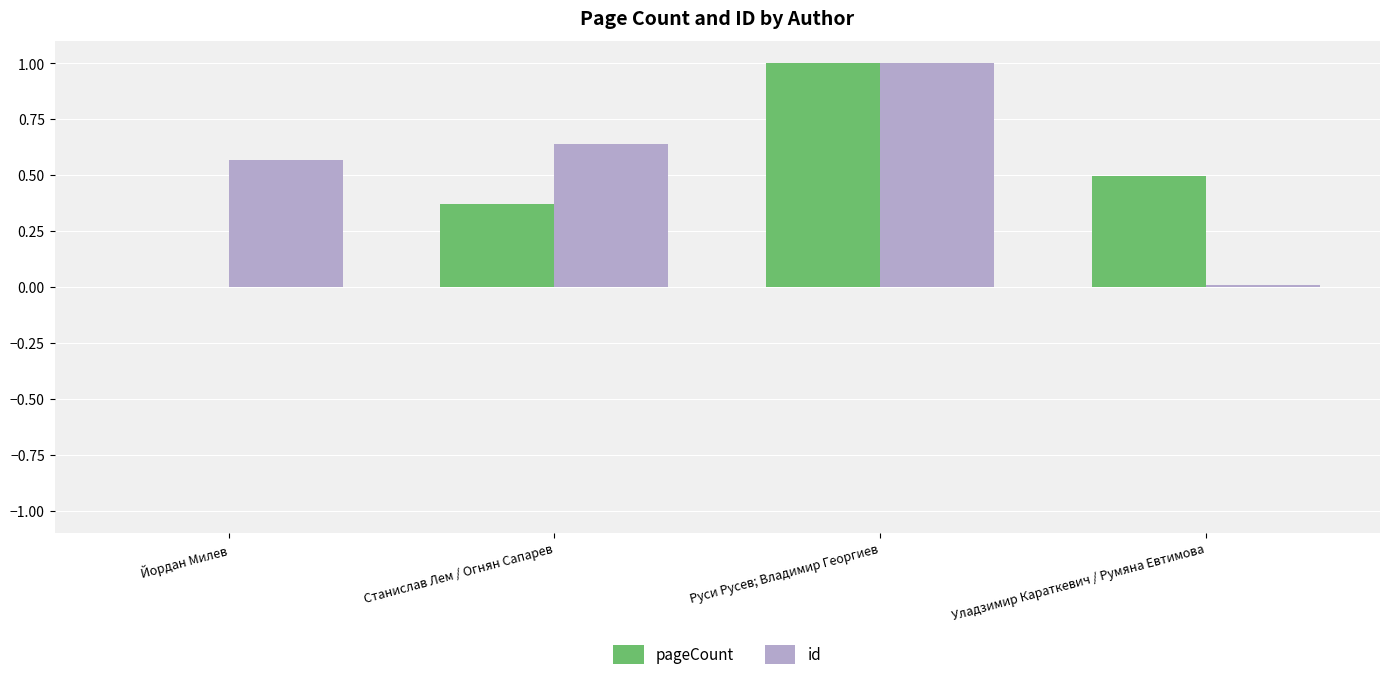

True or false: pageCount has a value of 0.6 at Станислав Лем / Огнян Сапарев.

False